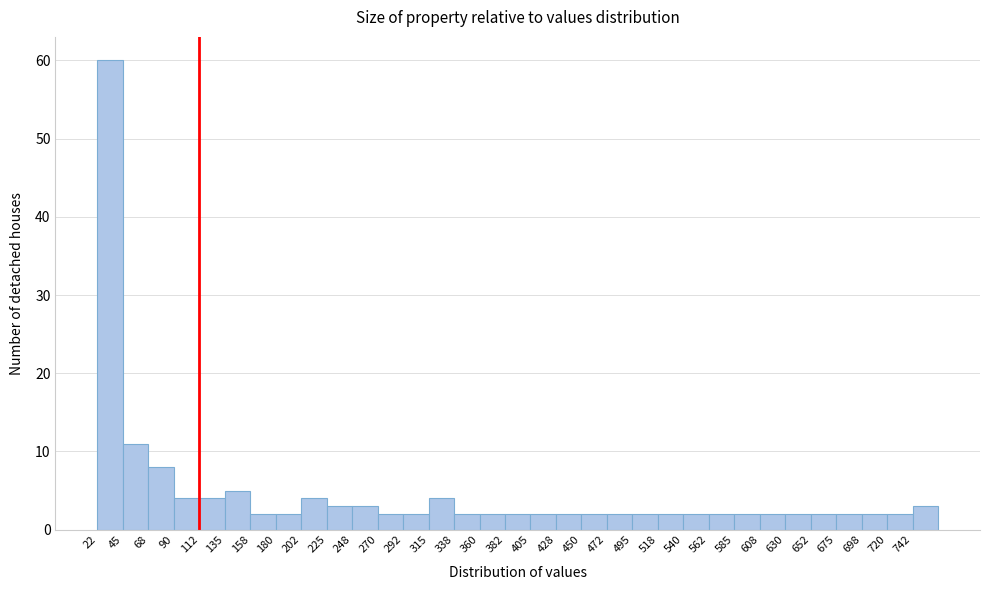

Reading left to right, transcribe this chart: for each bar, give the range it covers on the x-axis and its height. Neither the bar edges nor the heights are printed on the chart, so give them approximately, as read against the axes.

22.5 to 45.0: 60
45.0 to 67.5: 11
67.5 to 90.0: 8
90.0 to 112.5: 4
112.5 to 135.0: 4
135.0 to 157.5: 5
157.5 to 180.0: 2
180.0 to 202.5: 2
202.5 to 225.0: 4
225.0 to 247.5: 3
247.5 to 270.0: 3
270.0 to 292.5: 2
292.5 to 315.0: 2
315.0 to 337.5: 4
337.5 to 360.0: 2
360.0 to 382.5: 2
382.5 to 405.0: 2
405.0 to 427.5: 2
427.5 to 450.0: 2
450.0 to 472.5: 2
472.5 to 495.0: 2
495.0 to 517.5: 2
517.5 to 540.0: 2
540.0 to 562.5: 2
562.5 to 585.0: 2
585.0 to 607.5: 2
607.5 to 630.0: 2
630.0 to 652.5: 2
652.5 to 675.0: 2
675.0 to 697.5: 2
697.5 to 720.0: 2
720.0 to 742.5: 2
742.5 to 765.0: 3